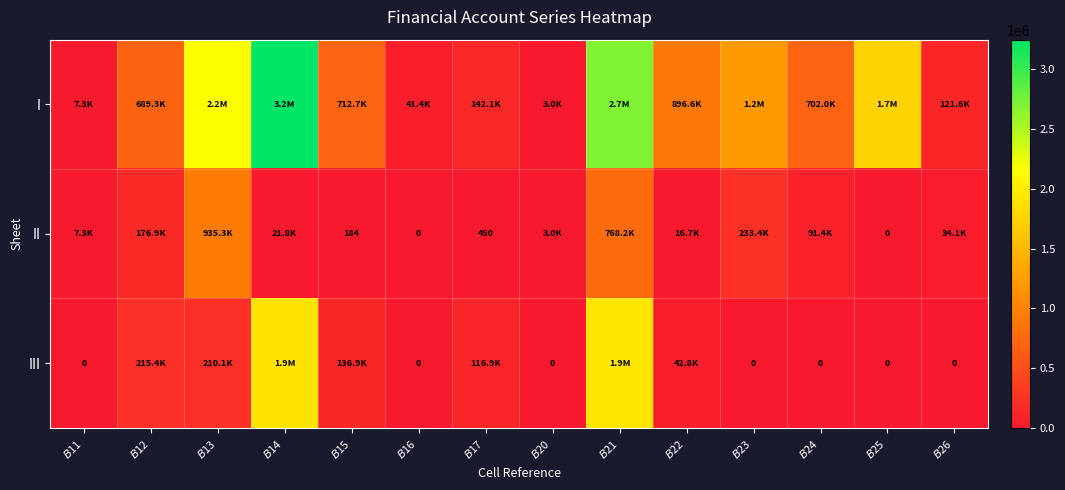

What is the difference between the III values at $B$25 and $B$12?

215400.9